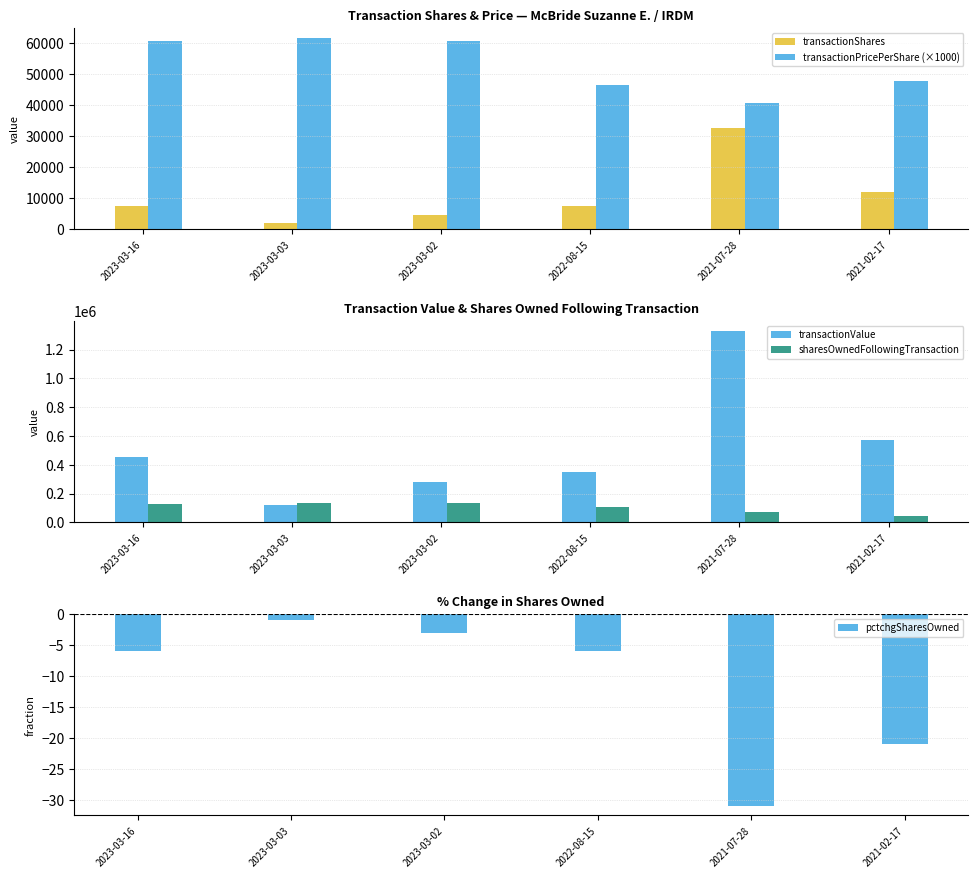

How many data points in transactionValue are above 456204?

2